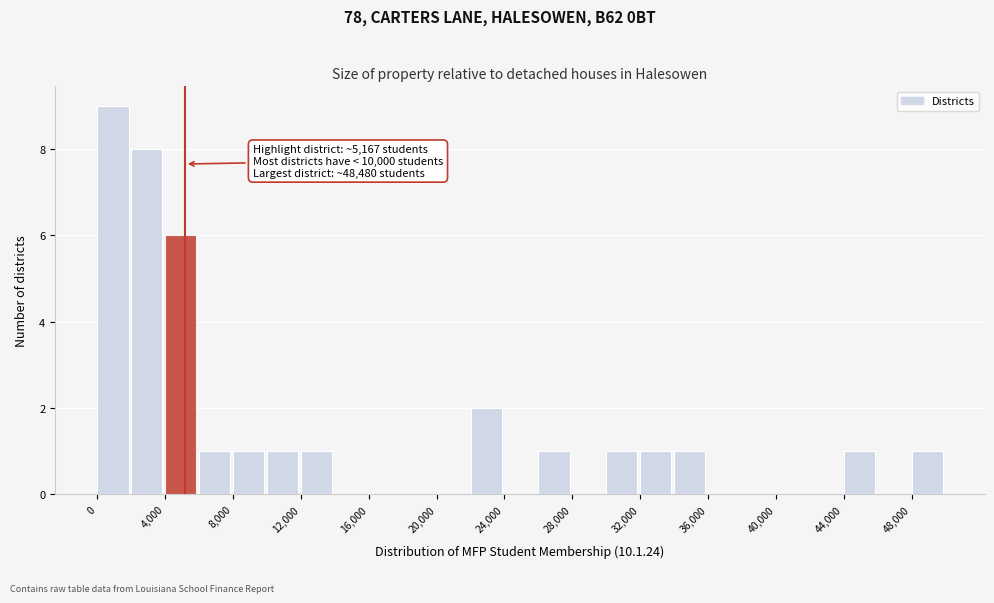

Over which range of the x-axis is the bar tallest?

0 to 2000